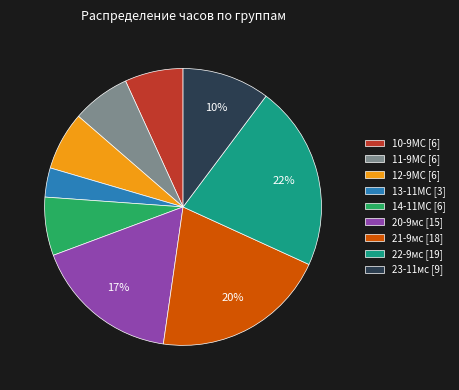

Is the sum of 20-9мс and 21-9мс greater than half?

No